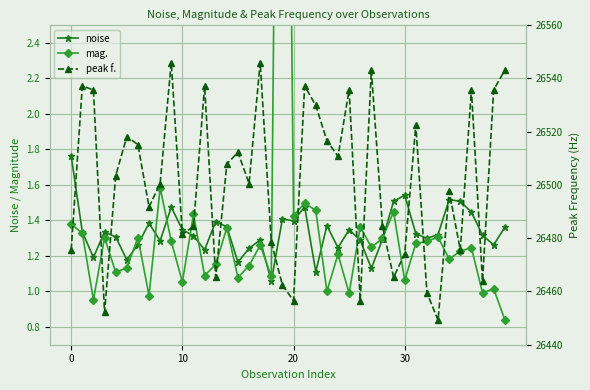

The value of noise at 10 is 0.4. True or false?

False